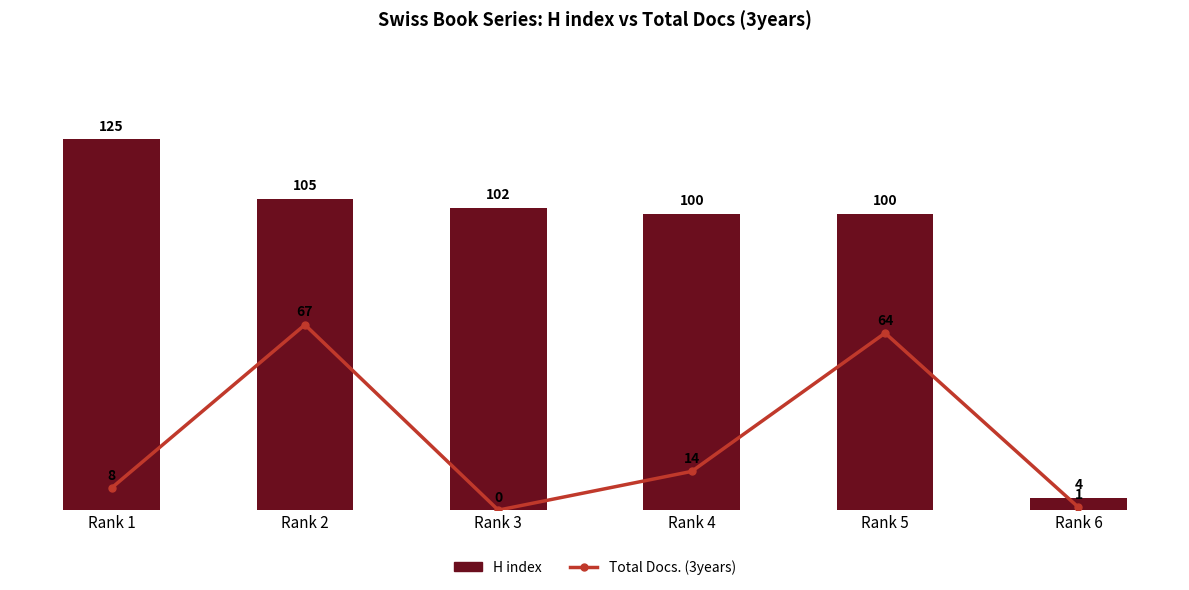

Between Rank 3 and Rank 2, which is larger?

Rank 2